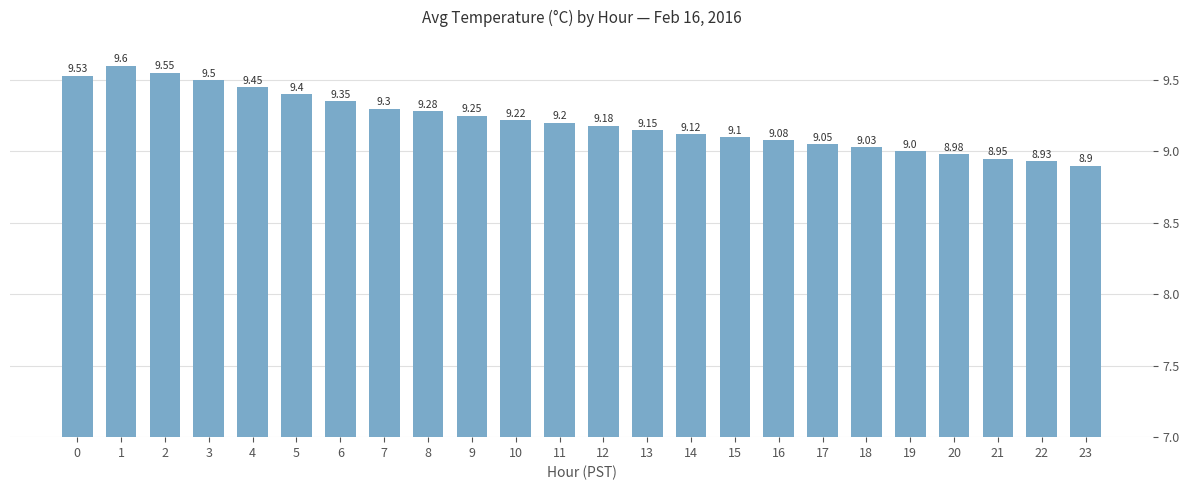

What is the average value?

9.2